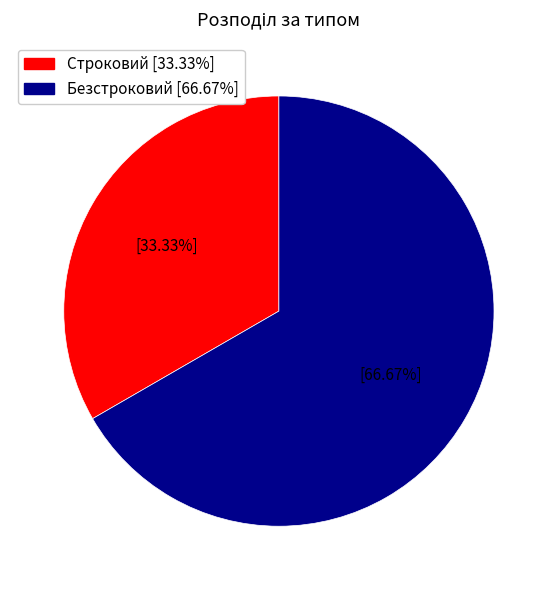

What percentage do Строковий and Безстроковий together represent?

100.0%